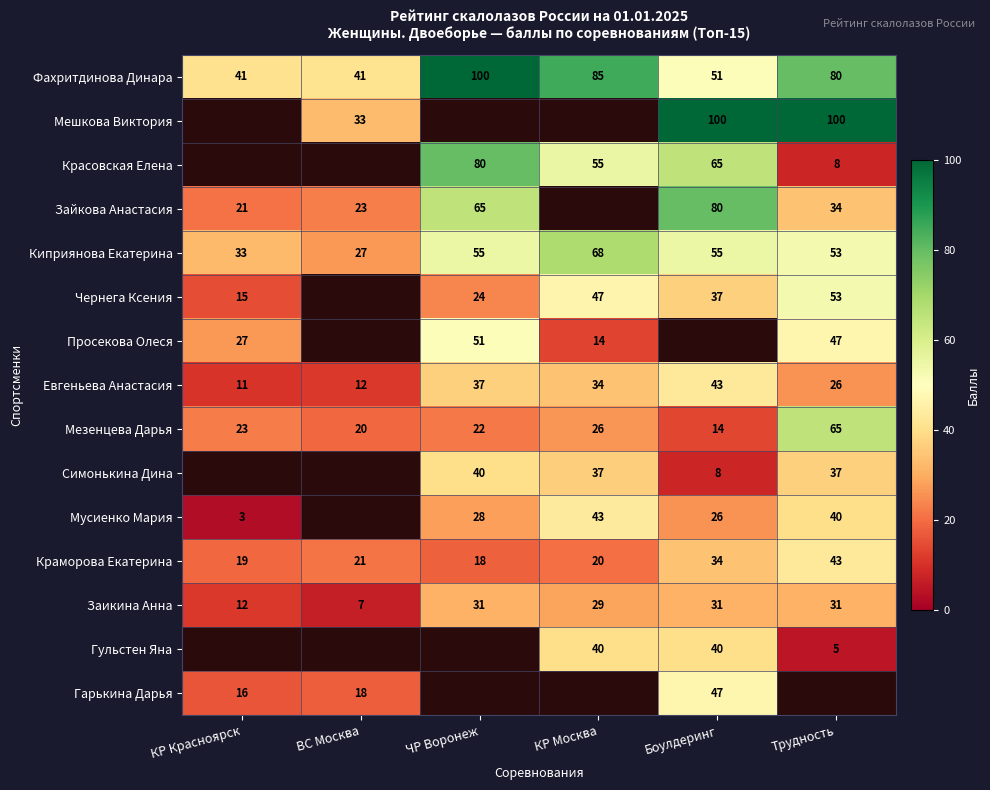

Is it true that Чернега Ксения equals 14.9 at Боулдеринг?

False